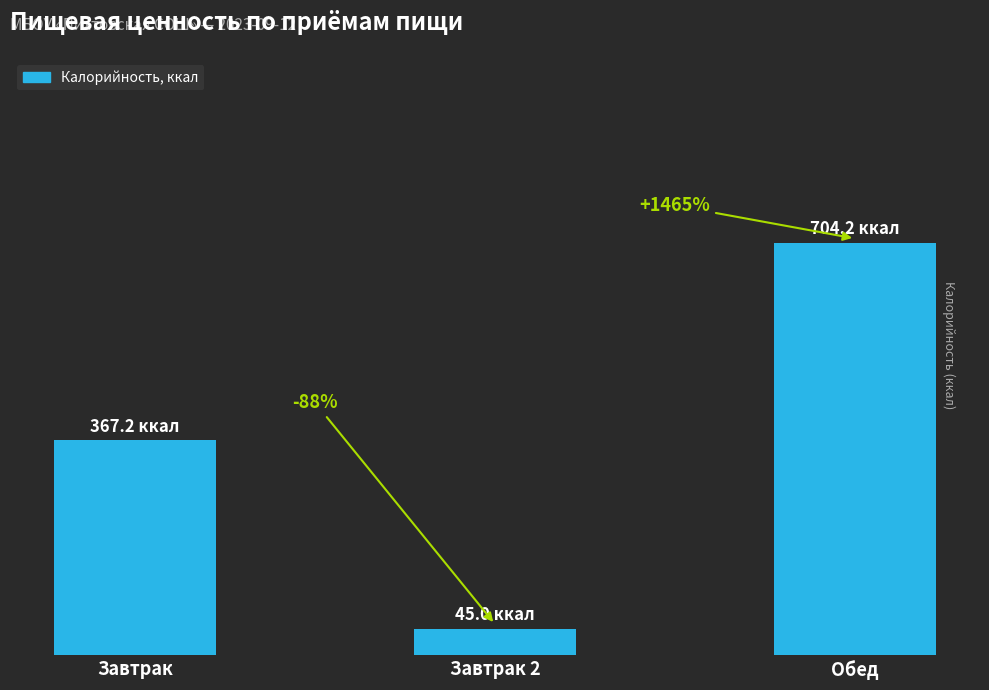

What is the label of the 3rd bar from the right?

Завтрак